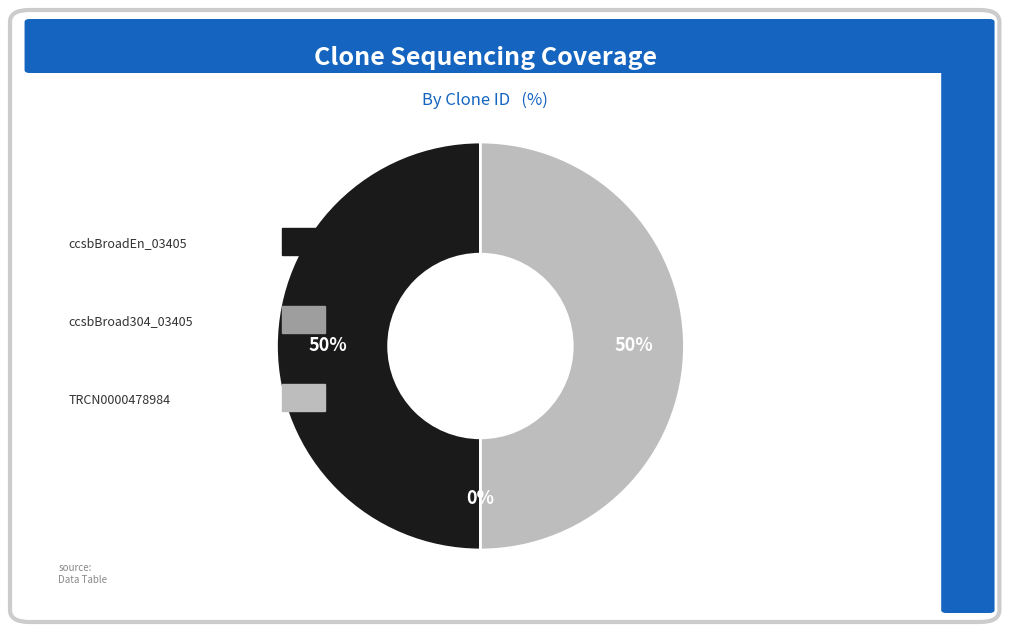

To the nearest percent, what is the average slice percentage?

33%